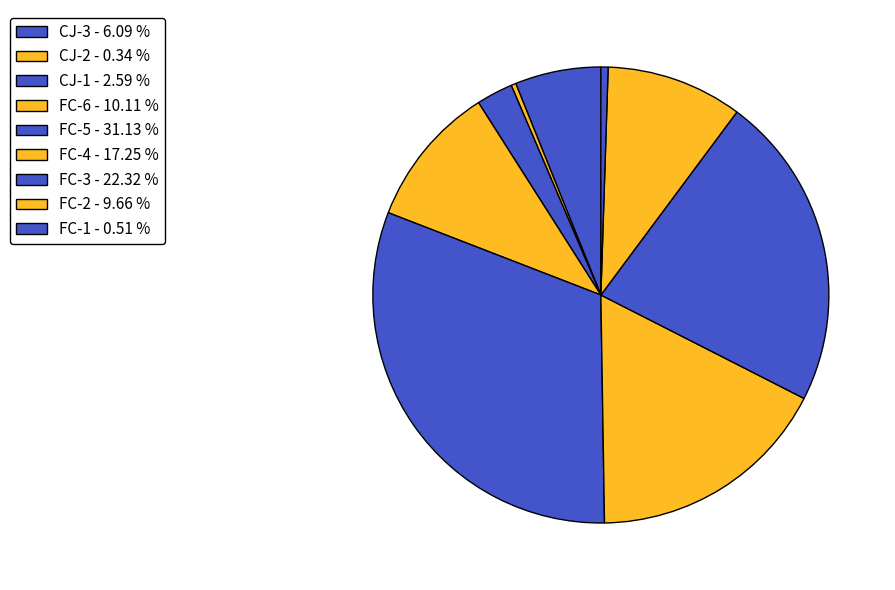

To the nearest percent, what is the average slice percentage?

11%